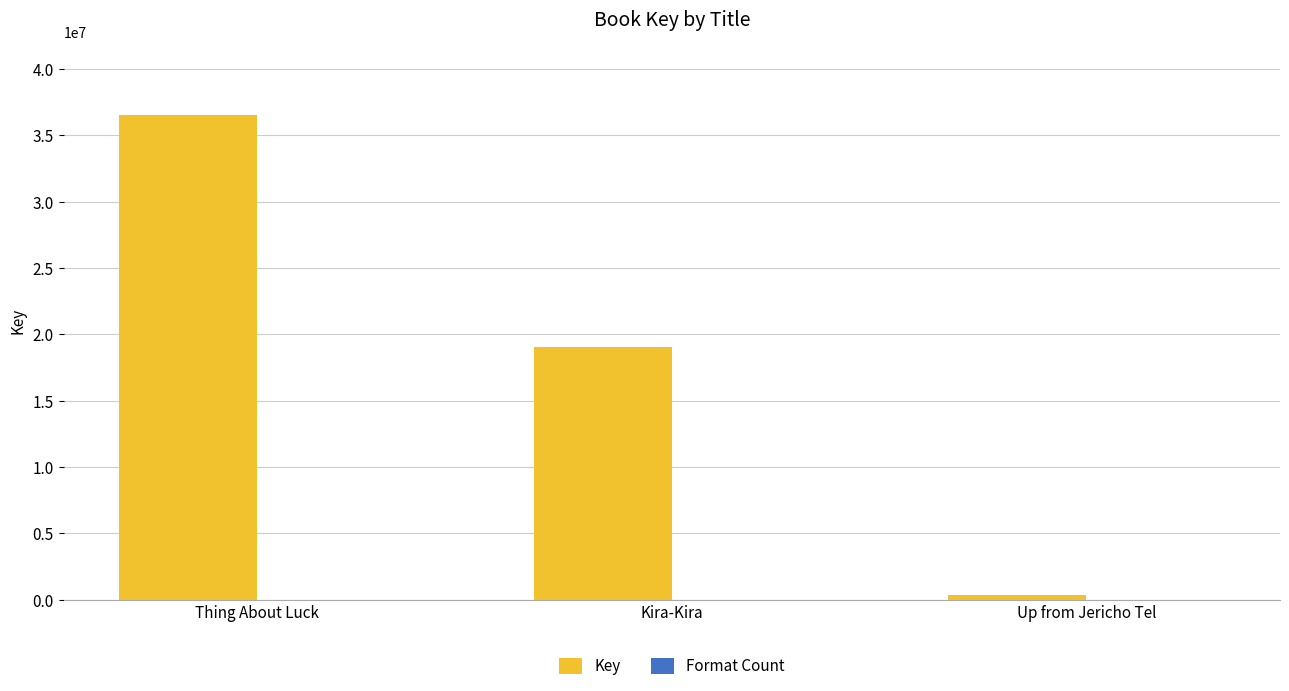

At which label is Key closest to 18441994?

Kira-Kira